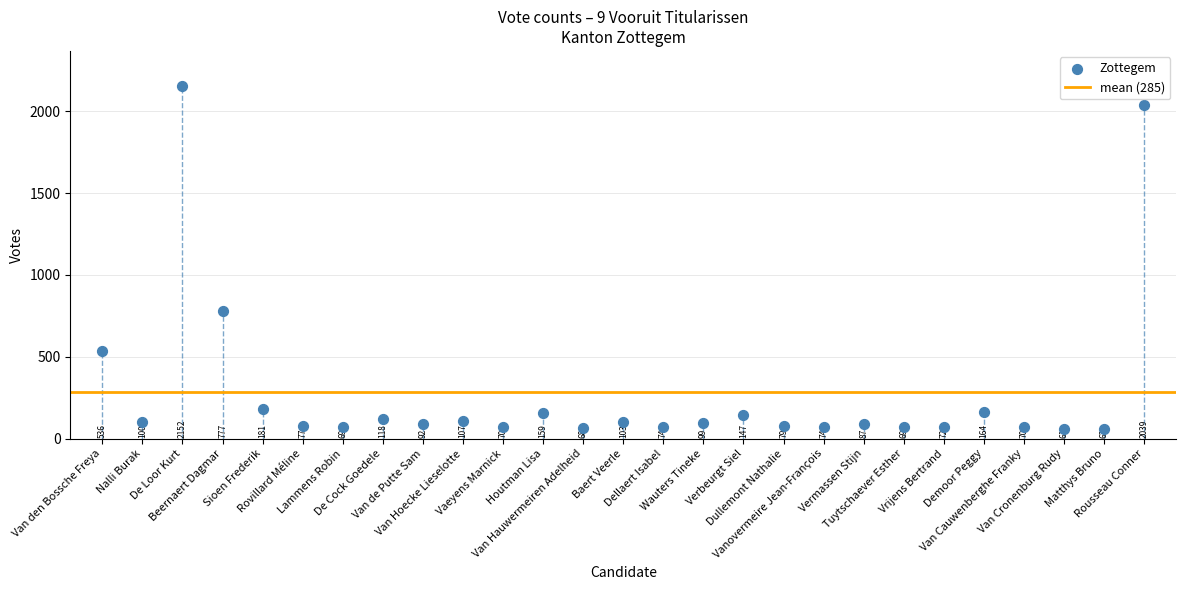

What Y value in the scatter plot is closest to 1106?

777